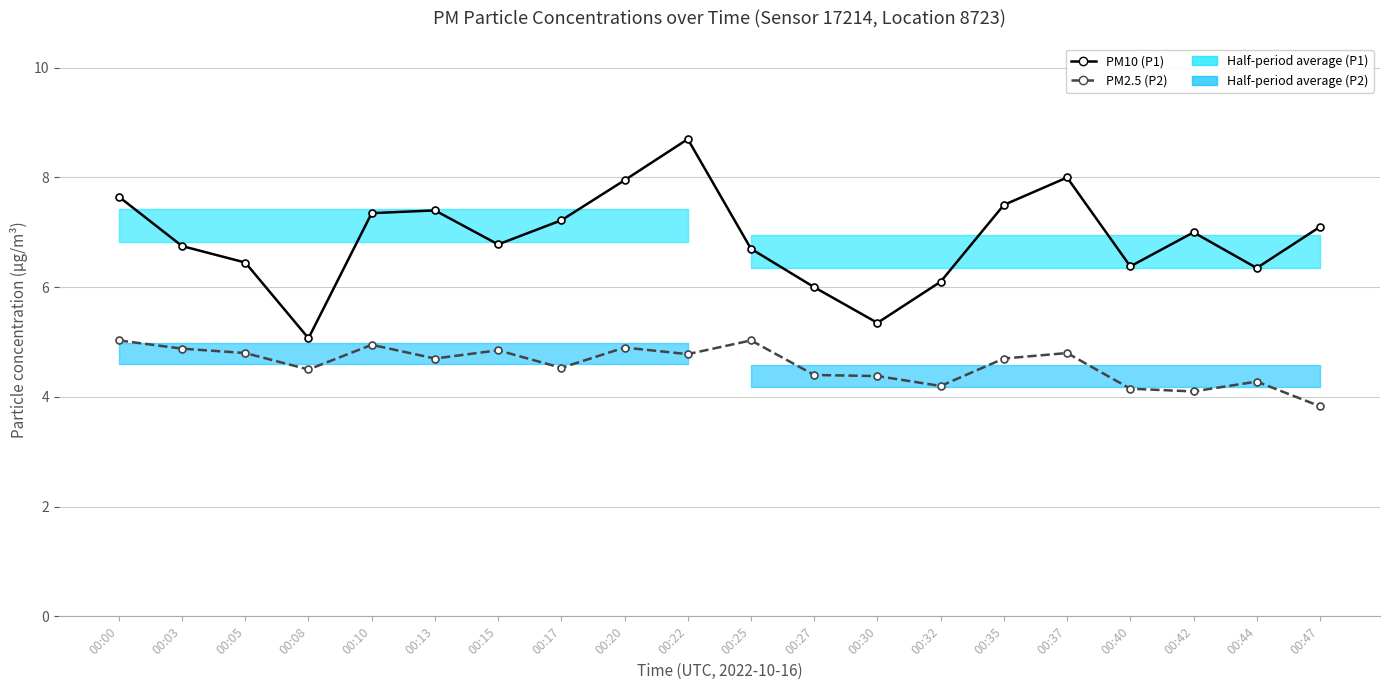

Does the chart have visible grid lines?

Yes